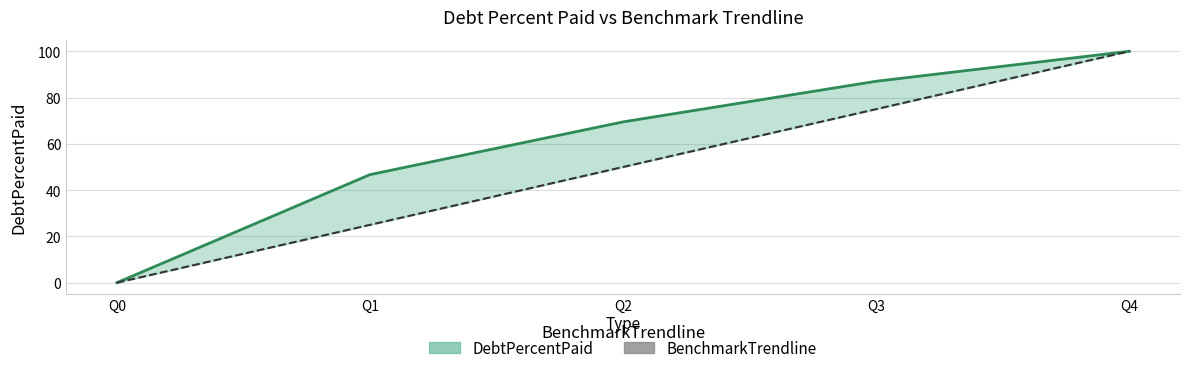

Reading left to right, list all the values displayed in this chart.

Q0=0	Q1=25	Q2=50	Q3=75	Q4=100